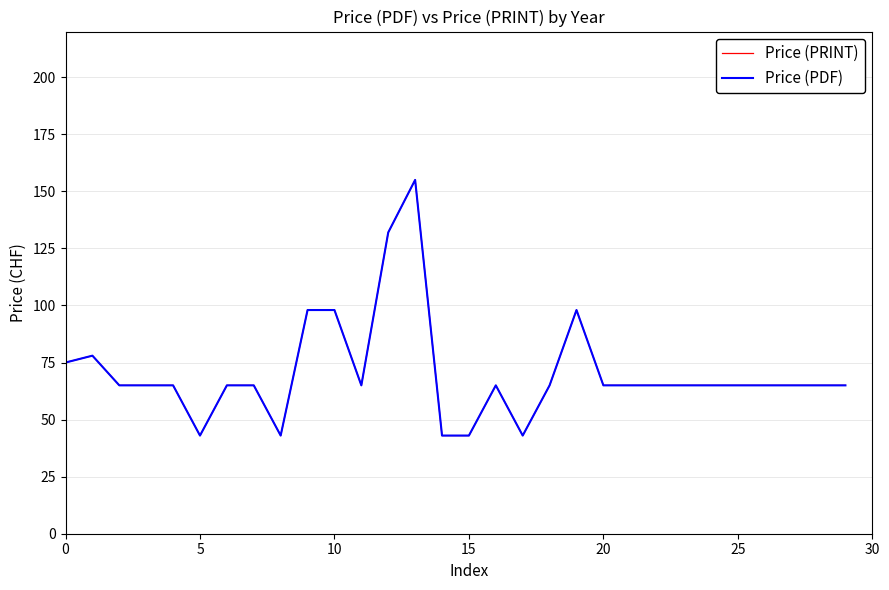

Is this an area chart (filled region under the line)?

No